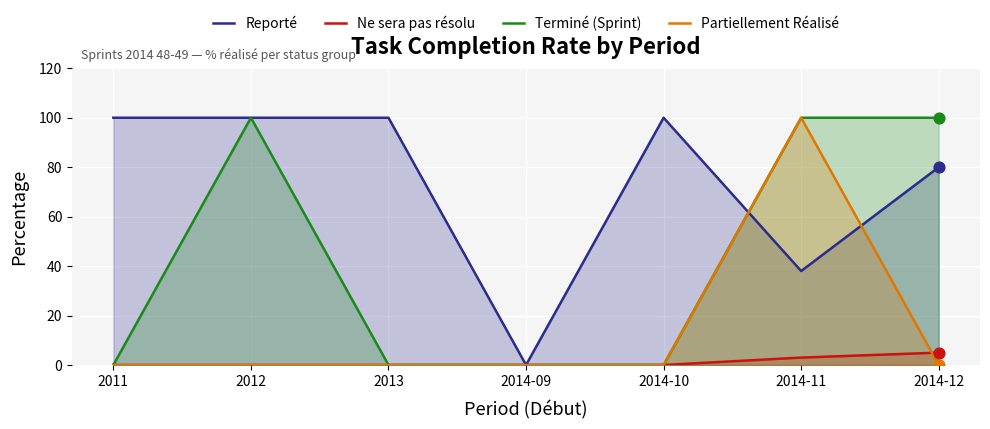

What is the total value across all series at 2014-12?

185